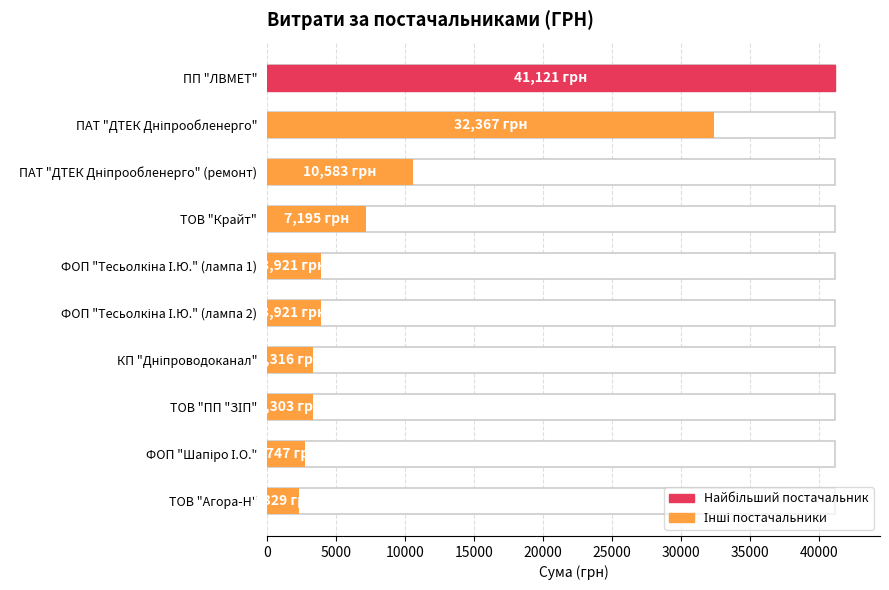

What is the smallest value displayed?

2329.0